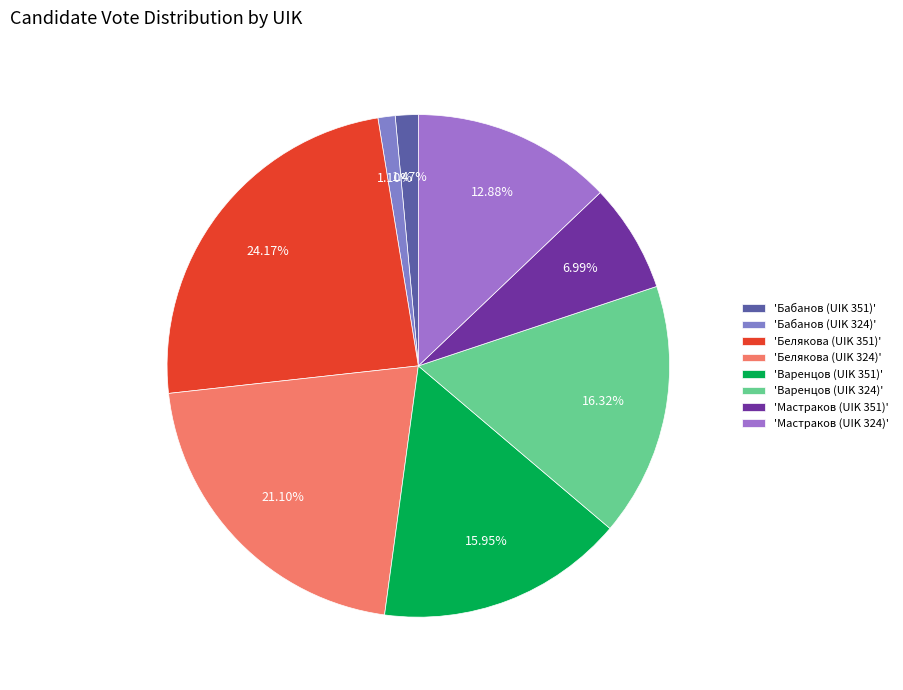

What is the largest slice in the pie chart?

'Белякова (UIK 351)'